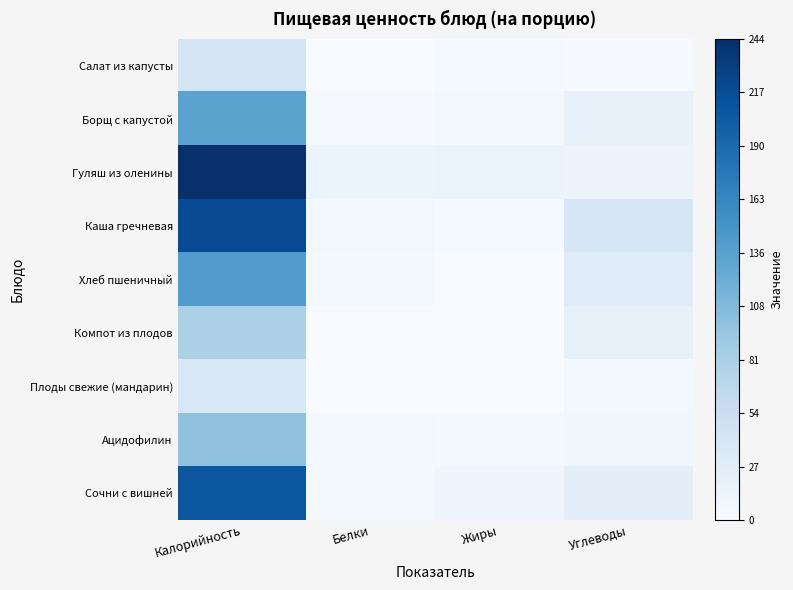

At which category is the sum across all series the highest?

Калорийность